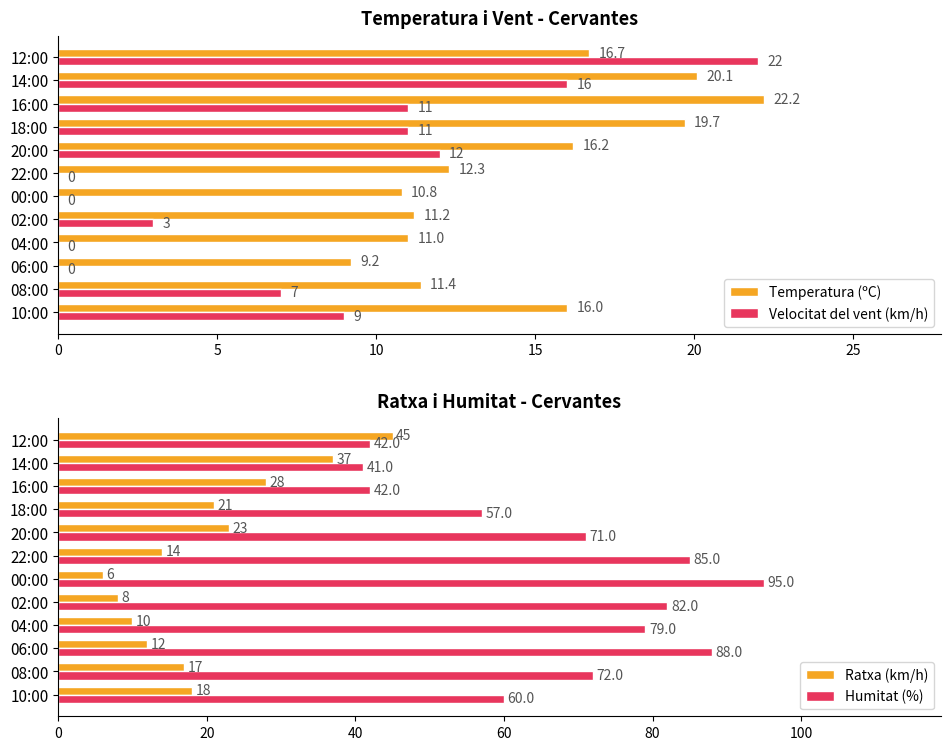

At how many categories does at least one series exceed 42?

10